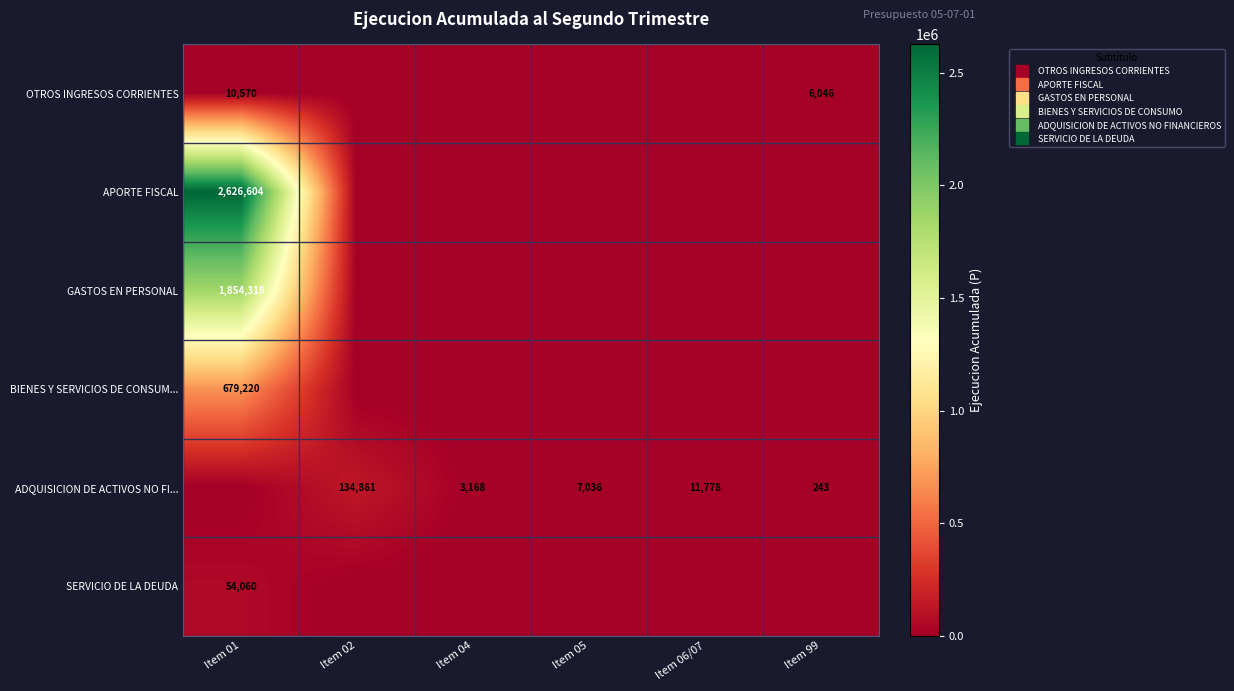

How many data points in APORTE FISCAL are above 0?

1